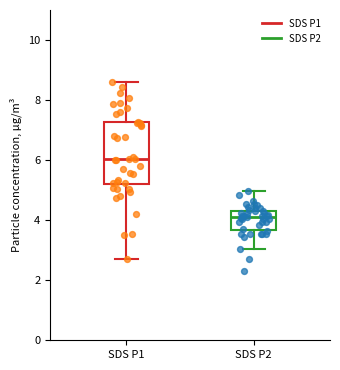

Which box has the lowest median line?

SDS P2